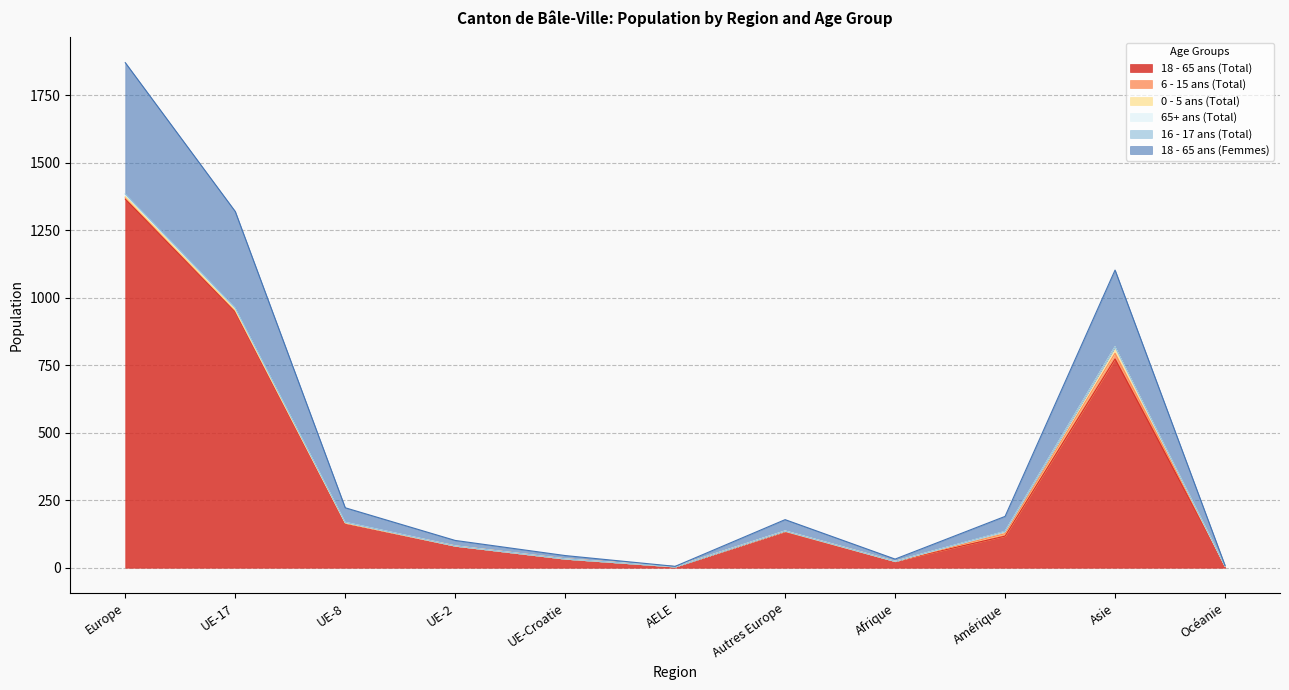

What is the label of the 7th point from the left?

Autres Europe